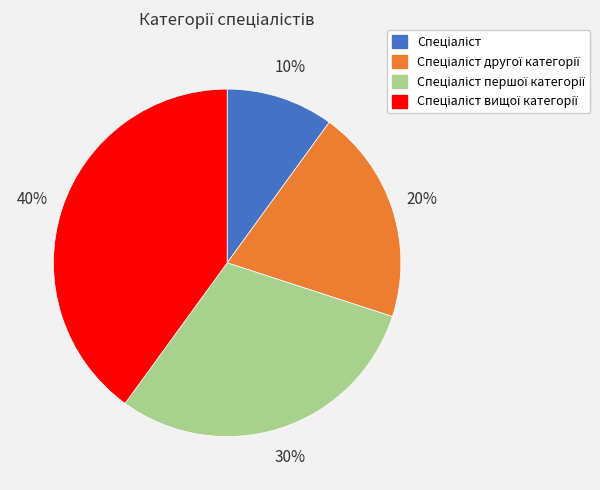

To the nearest percent, what is the average slice percentage?

25%